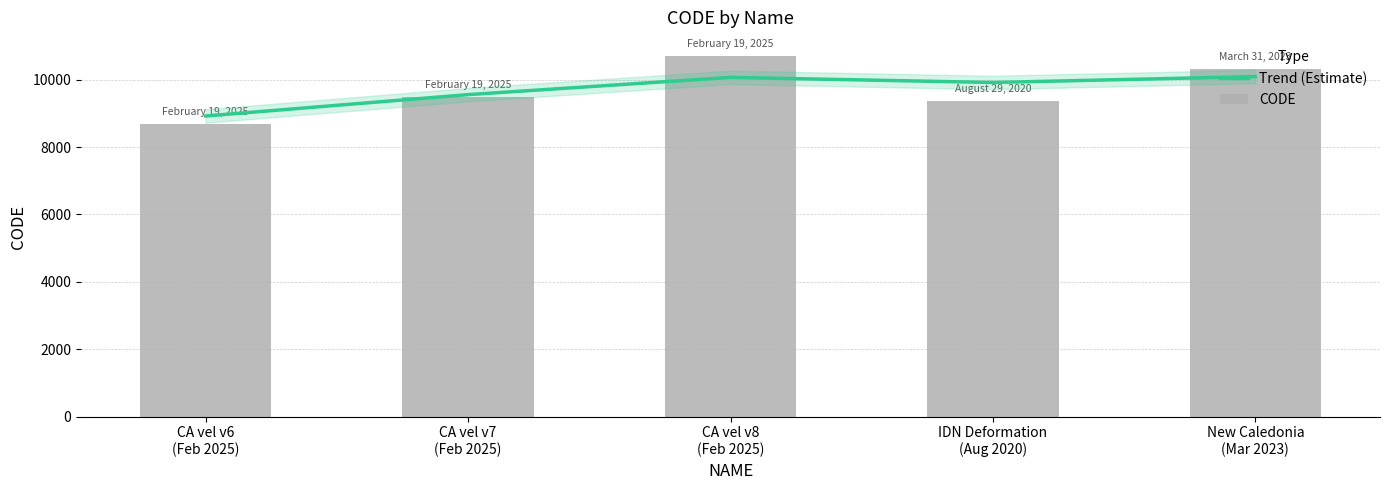

What is the value of the Trend (Estimate) bar at the 2nd from the left?

9558.5